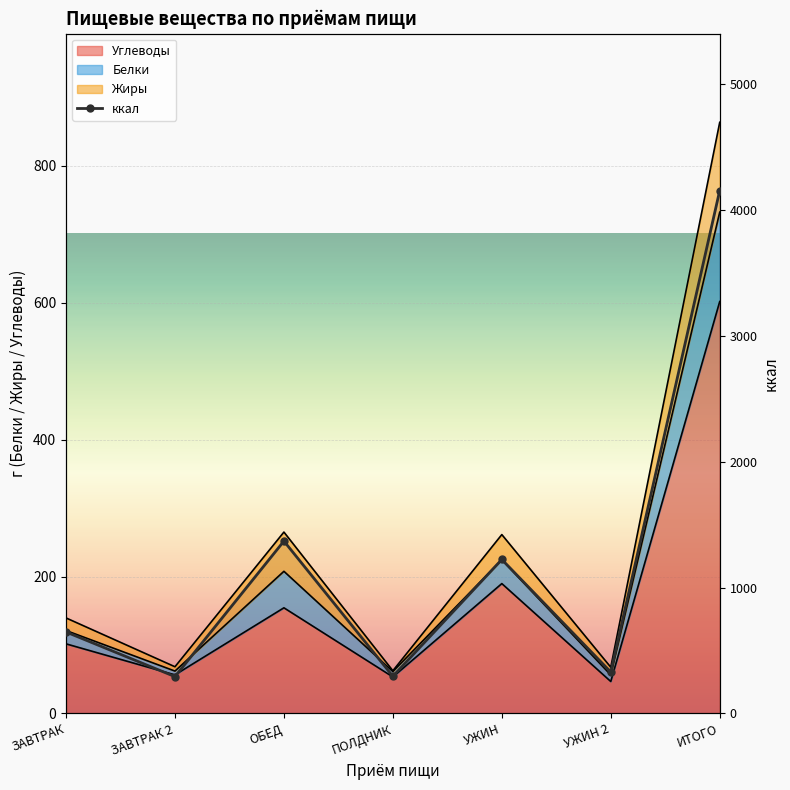

How many lines are shown in the chart?

1